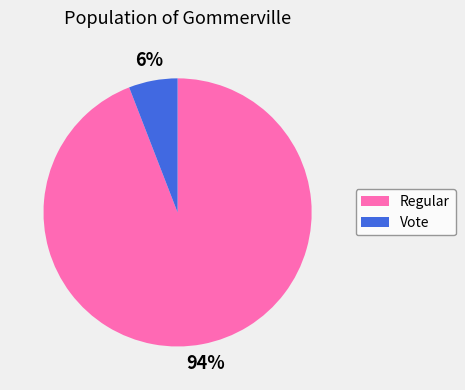

Count the number of slices in the pie.

2